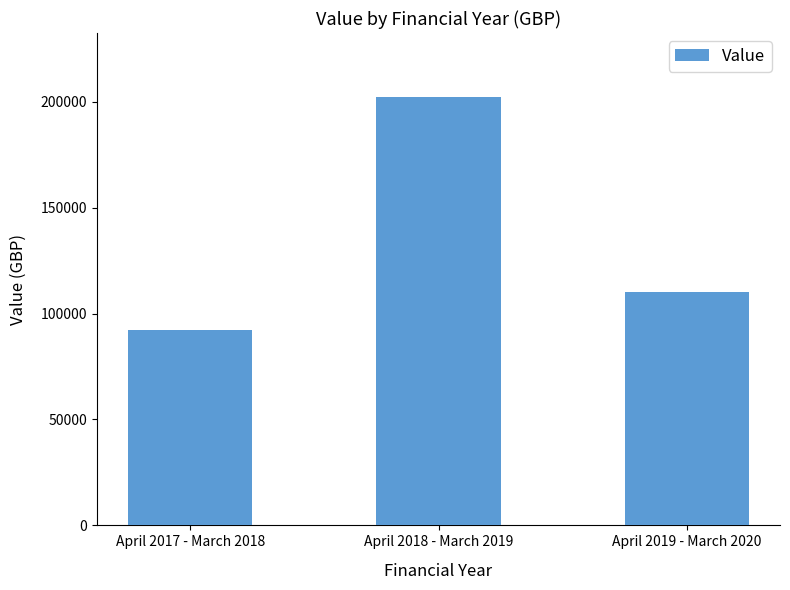

Reading left to right, what are all the values shown in this chart?

92173.0	202128.9	109955.9